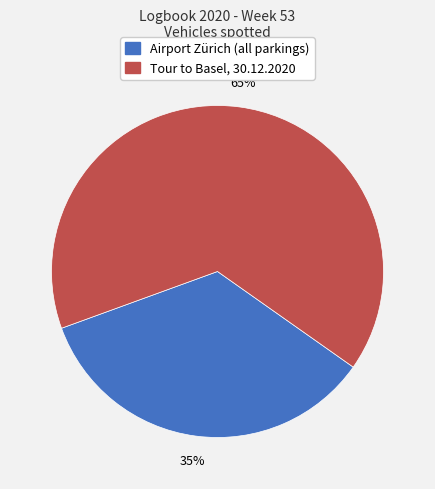

The Airport Zürich slice represents 35% of the pie. True or false?

True